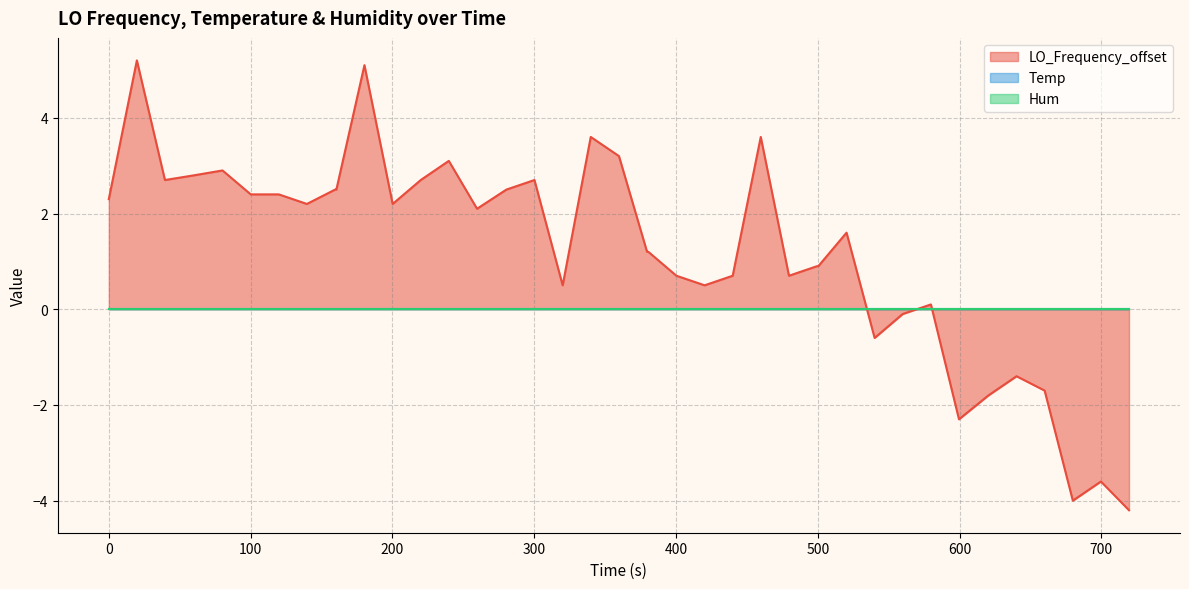

Between 7 and 27, which series saw the biggest shift?

LO_Frequency_offset